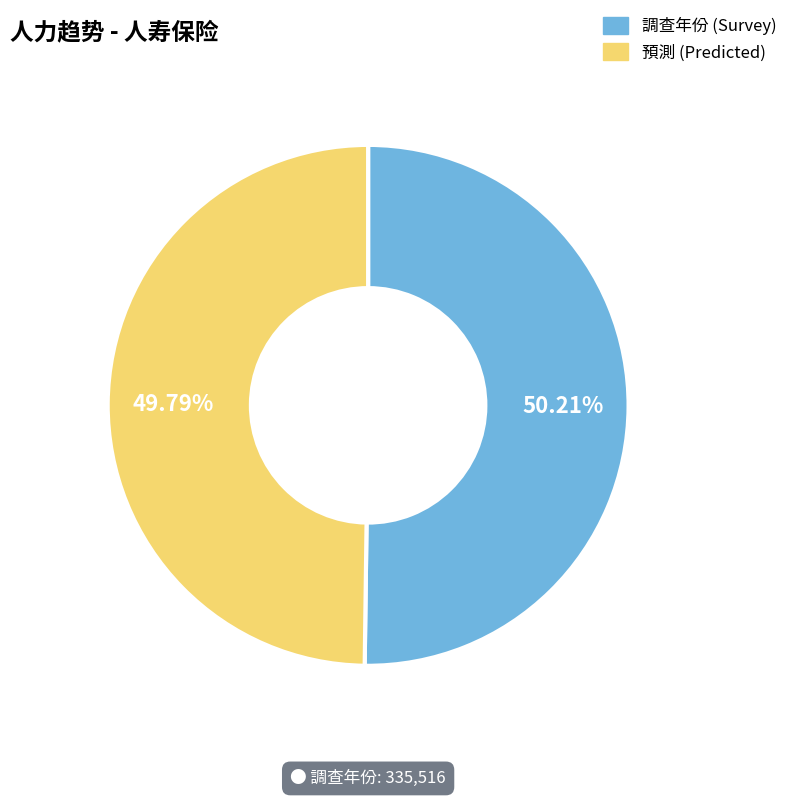

Do 預測 (Predicted) and 調查年份 (Survey) together represent more than half of the pie?

Yes